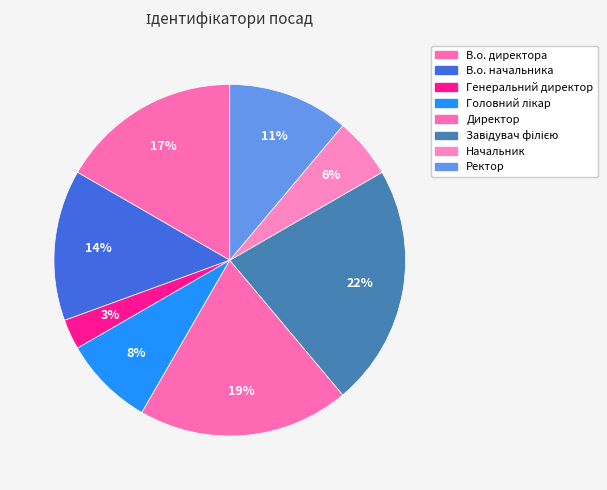

Rank the categories by value from highest to lowest.

Завідувач філією, Директор, В.о. директора, В.о. начальника, Ректор, Головний лікар, Начальник, Генеральний директор